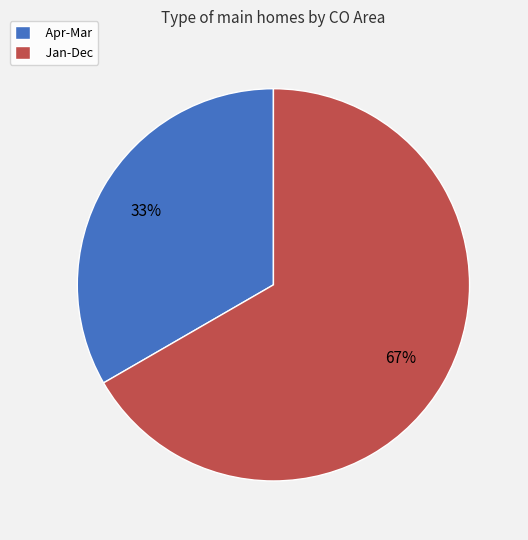

What is the majority slice?

Jan-Dec